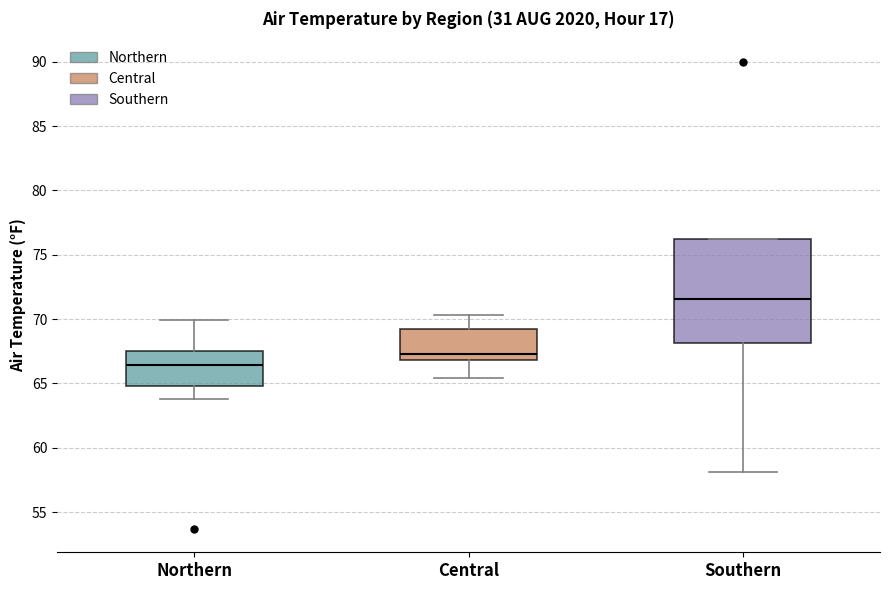

Reading left to right, read every box against the y-axis: the position of its median line, the range the box covers, and the ends of its whiskers. The values are not printed on the chart, so give them approximately, as read against the axis.

Northern: median 66.5, box 65.0 to 67.5, whiskers 64.0 to 70.0
Central: median 67.5, box 67.0 to 69.0, whiskers 65.5 to 70.5
Southern: median 71.5, box 68.0 to 76.0, whiskers 58.0 to 76.0